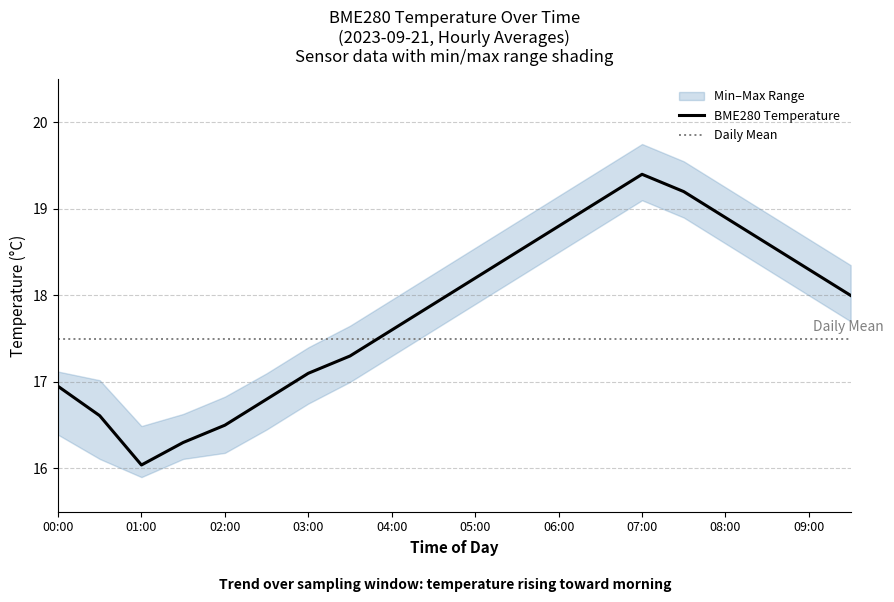

Reading left to right, extract all data points from this chart.

BME280_temperature: 16.9	16.6	16.0	16.3	16.5	16.8	17.1	17.3	17.6	17.9	18.2	18.5	18.8	19.1	19.4	19.2	18.9	18.6	18.3	18.0
upper: 17.1	17.0	16.5	16.6	16.8	17.1	17.4	17.6	17.9	18.2	18.6	18.9	19.1	19.4	19.8	19.6	19.2	18.9	18.6	18.4
lower: 16.4	16.1	15.9	16.1	16.2	16.4	16.8	17.0	17.3	17.6	17.9	18.2	18.5	18.8	19.1	18.9	18.6	18.3	18.0	17.7